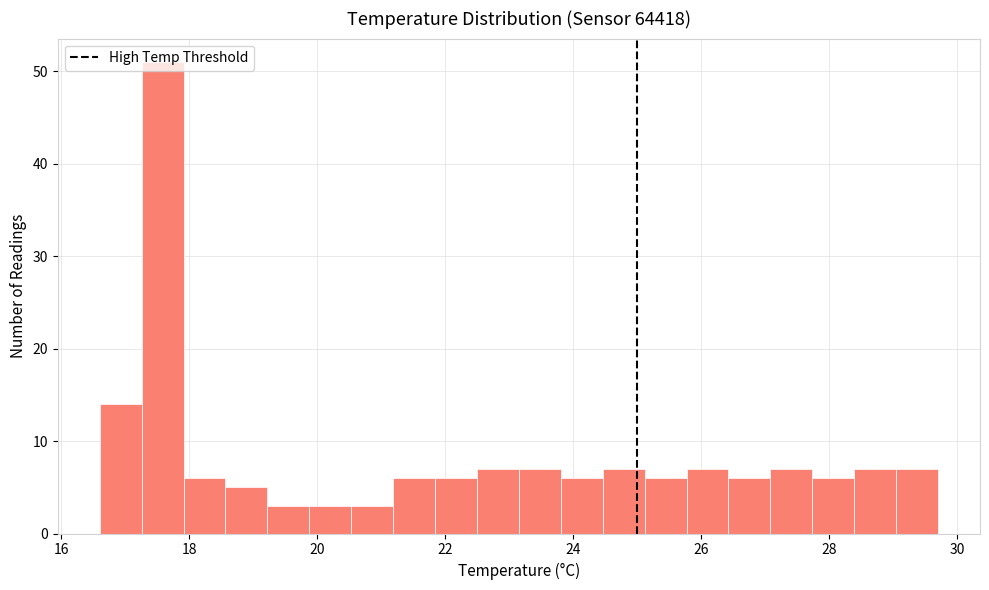

Around what value on the x-axis is the tallest bar? Give the approximate position of its centre, as read against the axis.

17.6